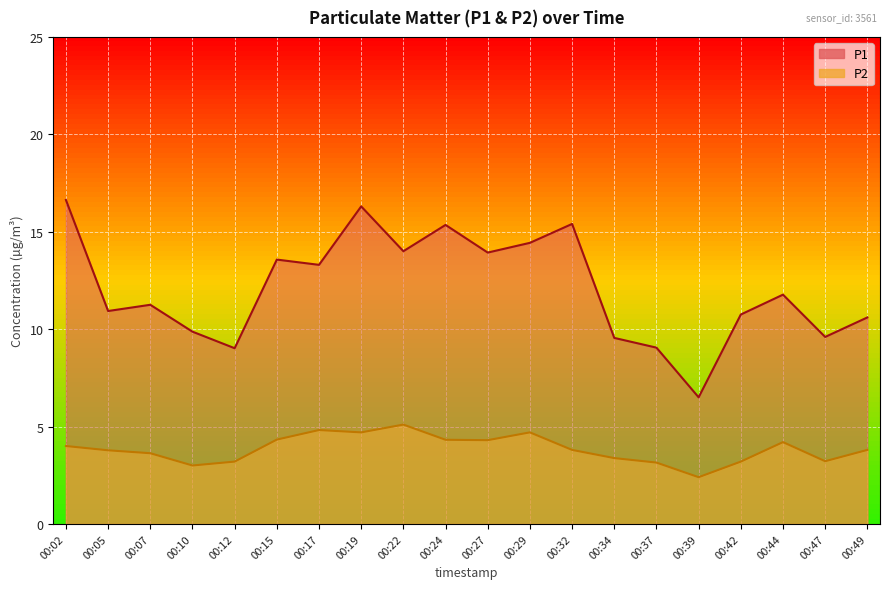

What is the highest value of the P2 series?

5.1